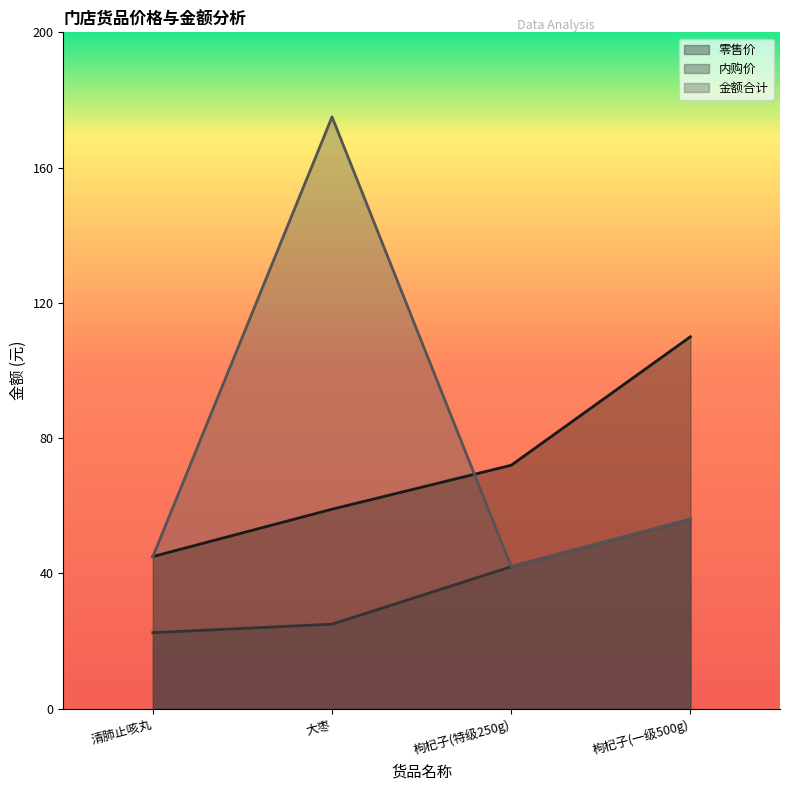

At which label does 内购价 first exceed 42?

枸杞子(一级500g)